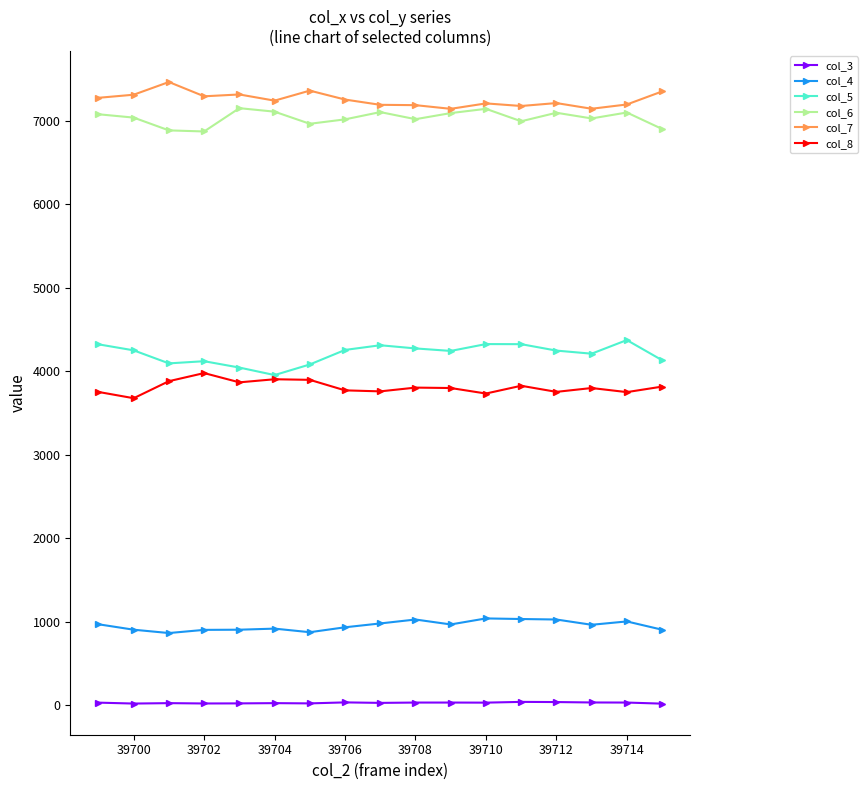

What is the greatest value displayed?

7463